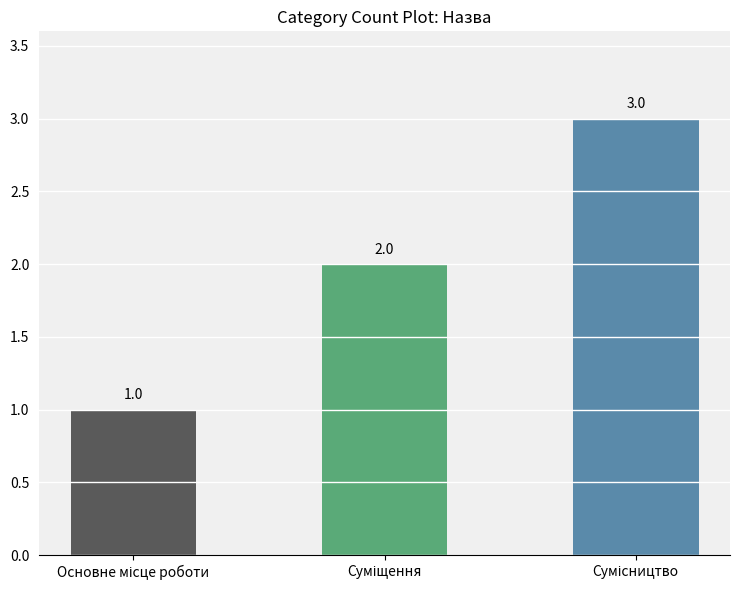

What is the value of the 1st bar from the left?

1